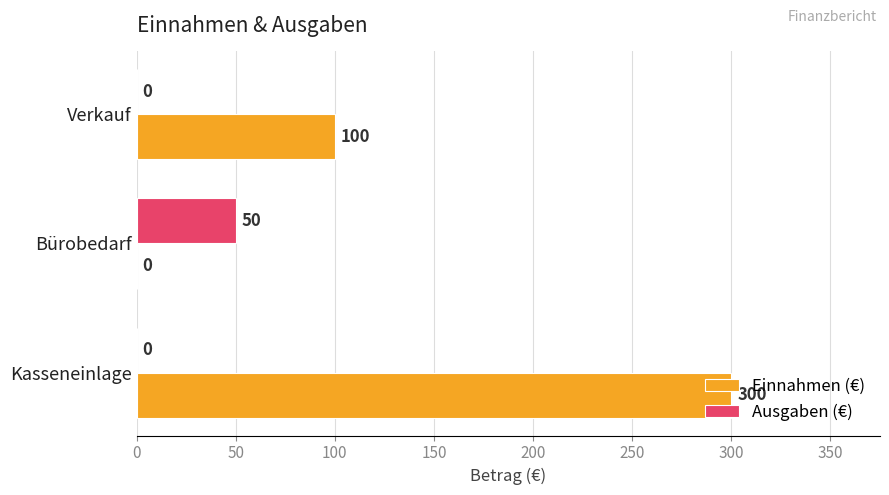

The value of Einnahmen (€) at Kasseneinlage is 529. True or false?

False